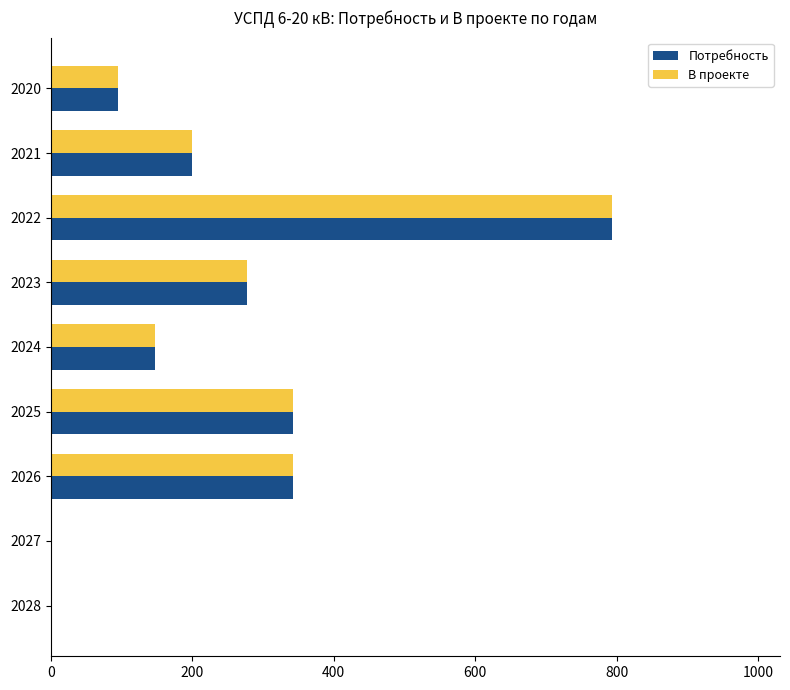

What is the sum of the Потребность values at 2020 and 2026?

438